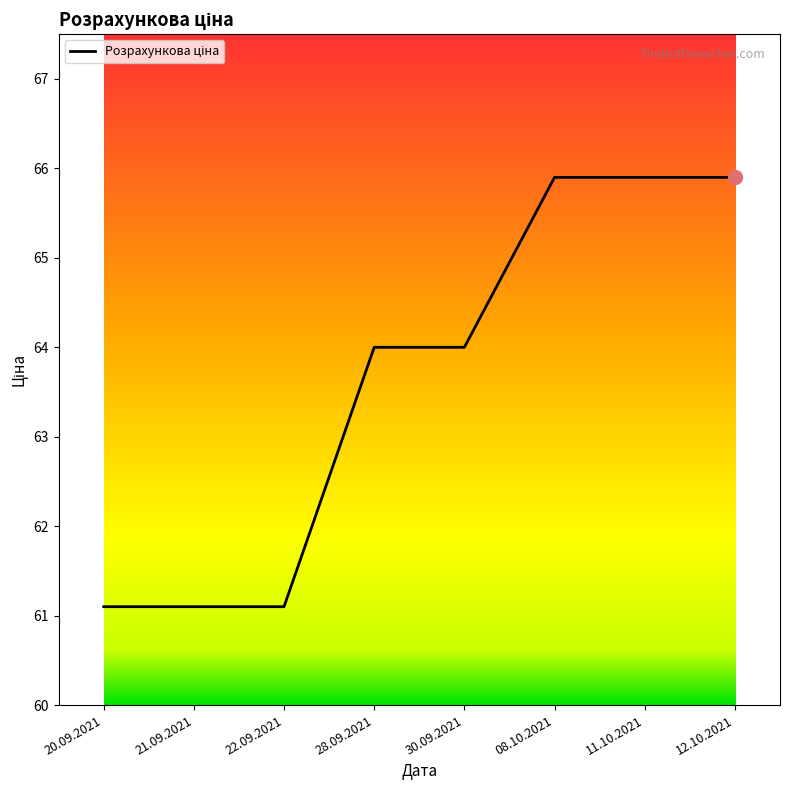

Count the number of data series in this chart.

1